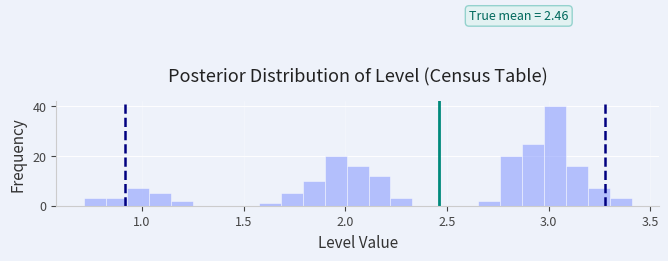

Around what value on the x-axis is the tallest bar? Give the approximate position of its centre, as read against the axis.

3.05